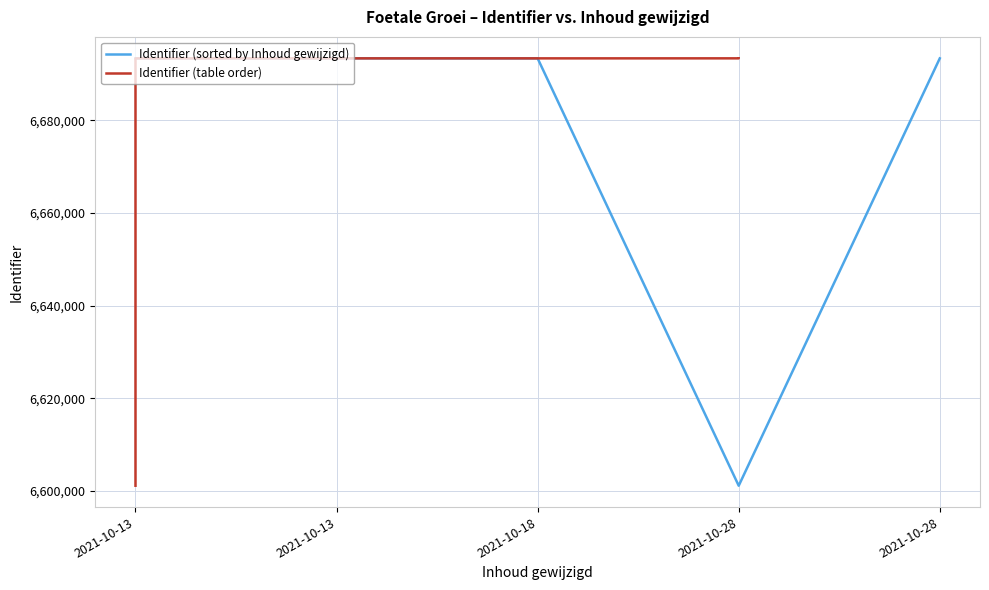

How many interior local valleys does the Identifier (table order) series have?

1